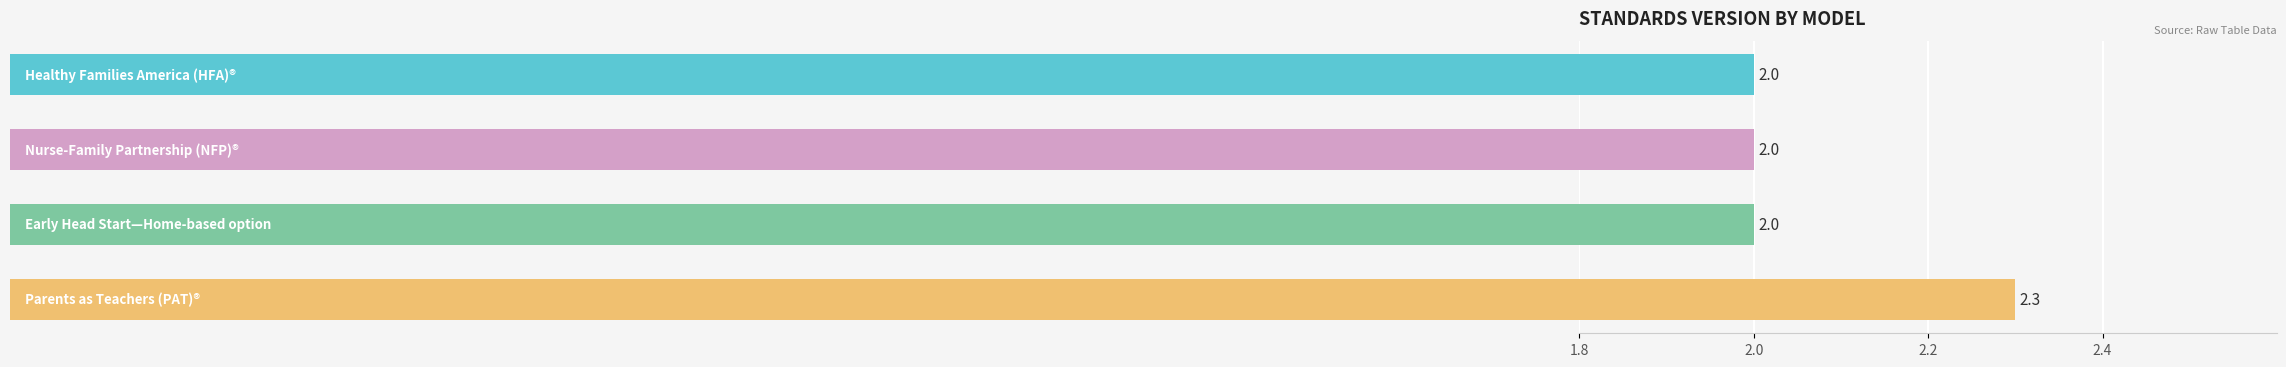

What is the value of the 3rd bar from the top?

2.0